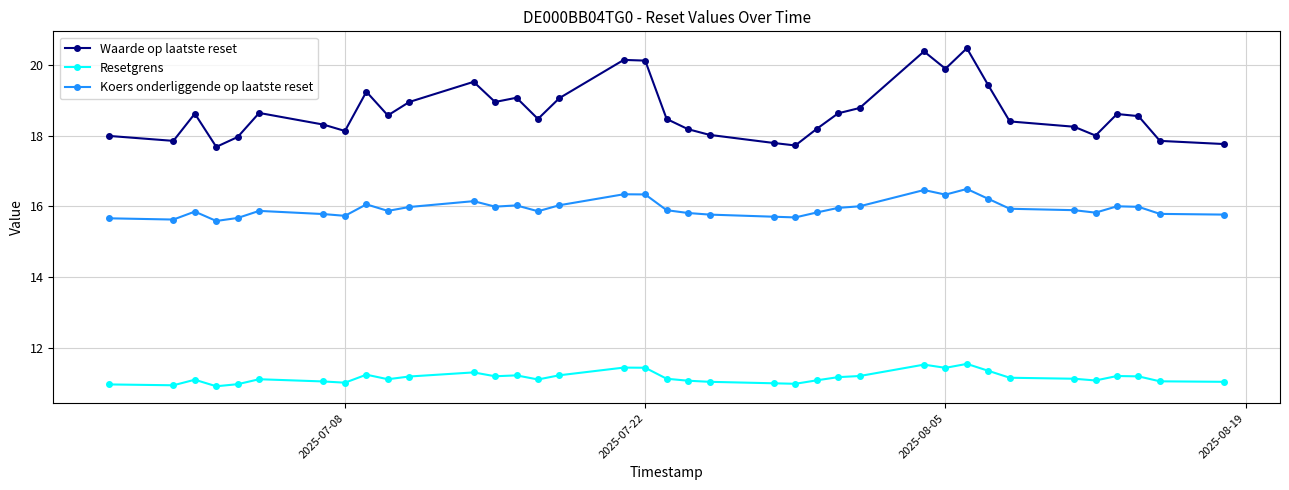

At how many categories does at least one series exceed 17?

37